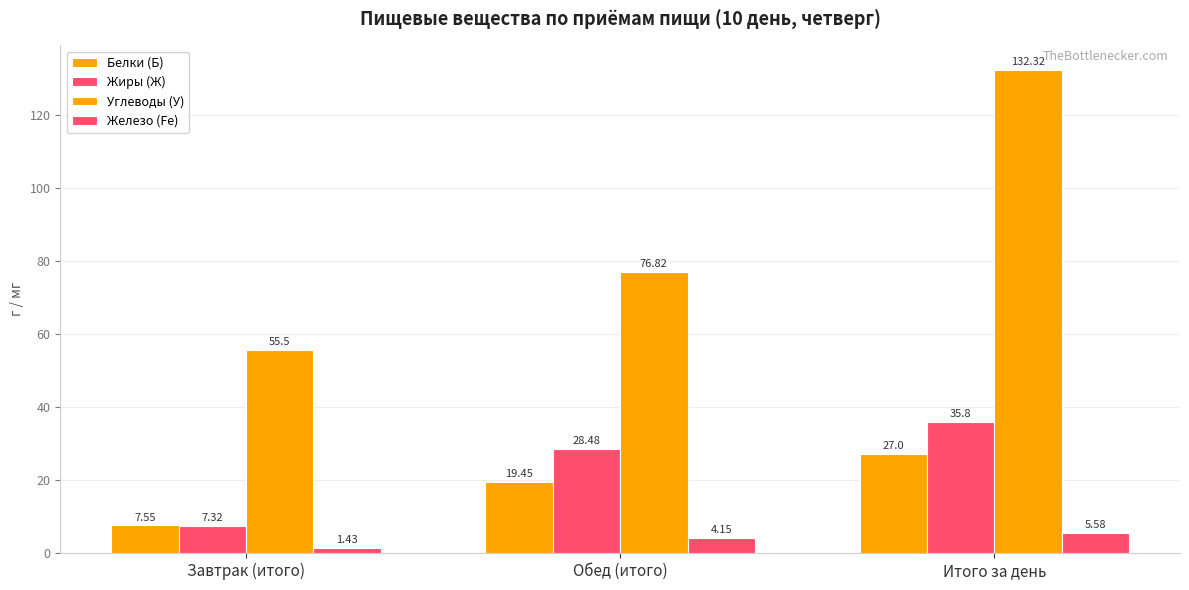

How many distinct data groups are displayed?

4